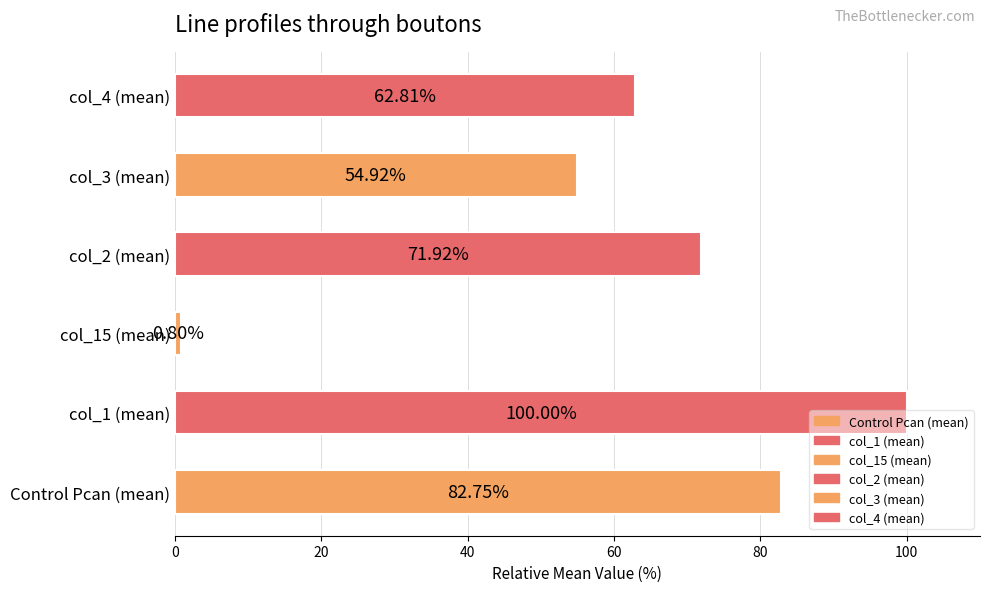

What is the sum of the values at col_1 (mean) and col_4 (mean)?

162.8